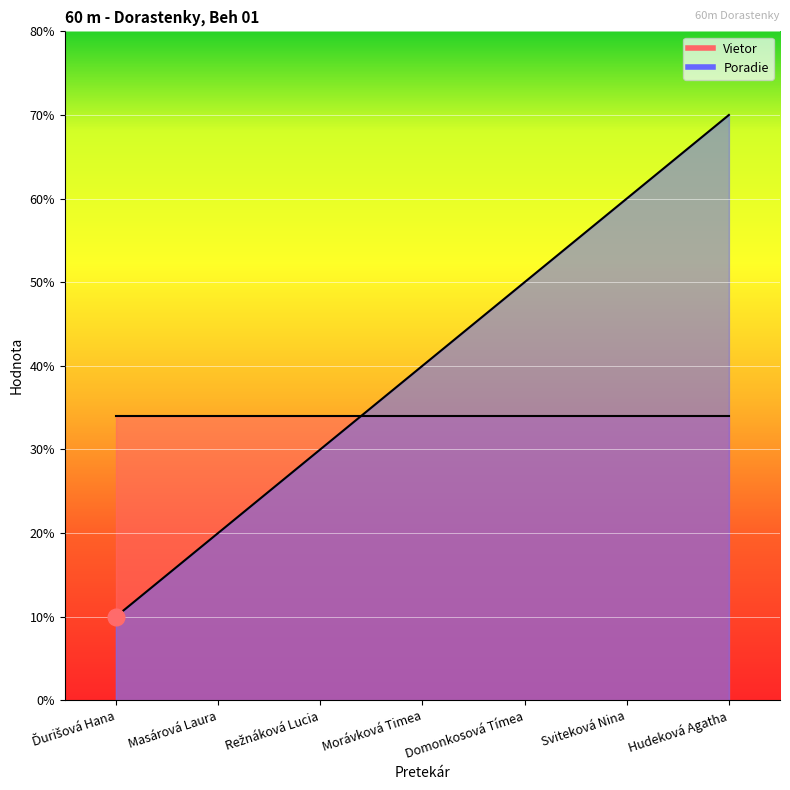

What is the smallest value displayed?

1